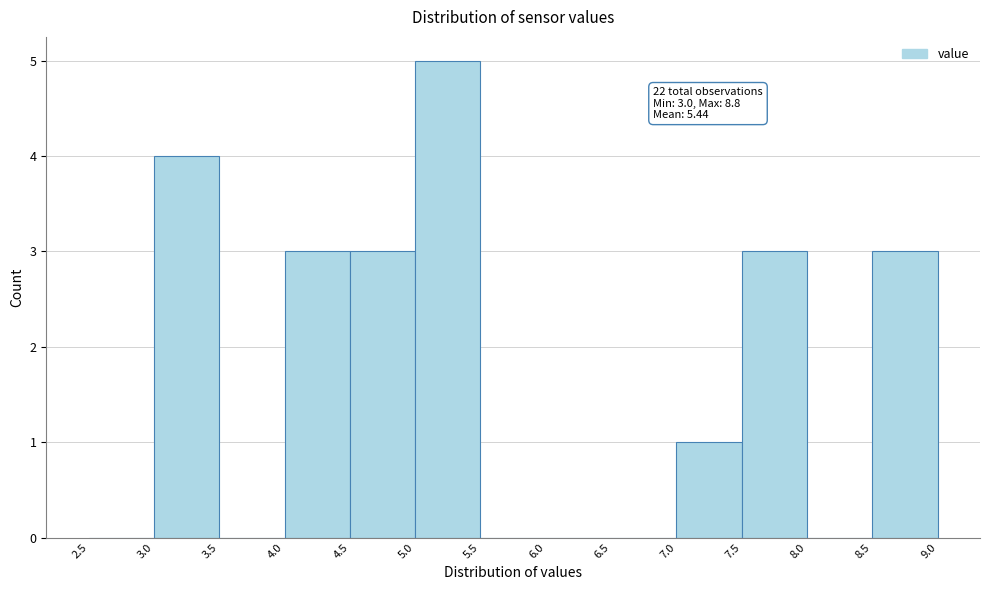

Over which range of the x-axis is the bar tallest?

5.0 to 5.5